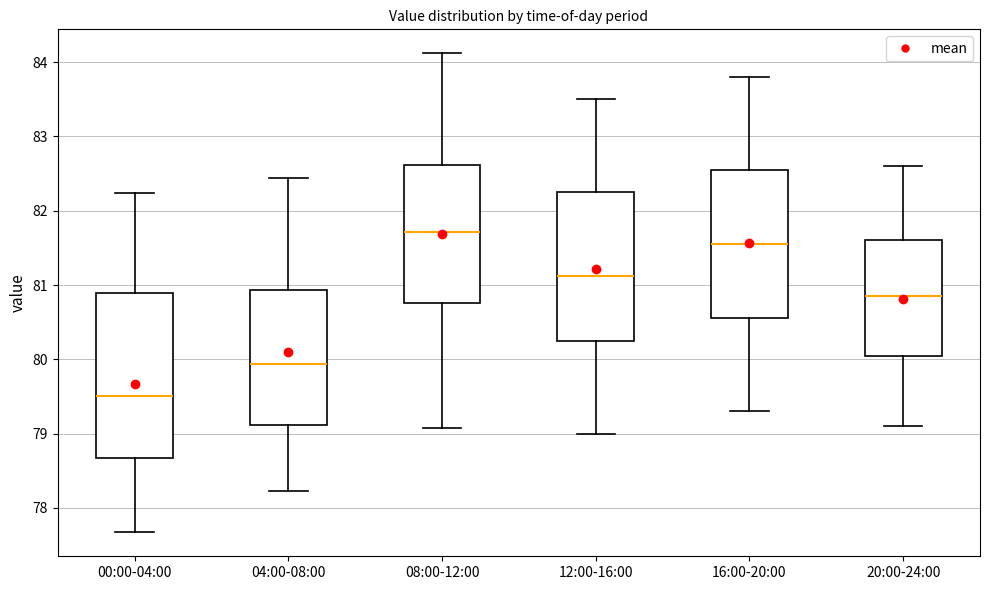

Reading left to right, read every box against the y-axis: the position of its median line, the range the box covers, and the ends of its whiskers. The values are not printed on the chart, so give them approximately, as read against the axis.

00:00-04:00: median 79.5, box 78.7 to 80.9, whiskers 77.7 to 82.2
04:00-08:00: median 79.9, box 79.1 to 80.9, whiskers 78.2 to 82.4
08:00-12:00: median 81.7, box 80.8 to 82.6, whiskers 79.1 to 84.1
12:00-16:00: median 81.1, box 80.3 to 82.3, whiskers 79.0 to 83.5
16:00-20:00: median 81.6, box 80.6 to 82.6, whiskers 79.3 to 83.8
20:00-24:00: median 80.9, box 80.0 to 81.6, whiskers 79.1 to 82.6